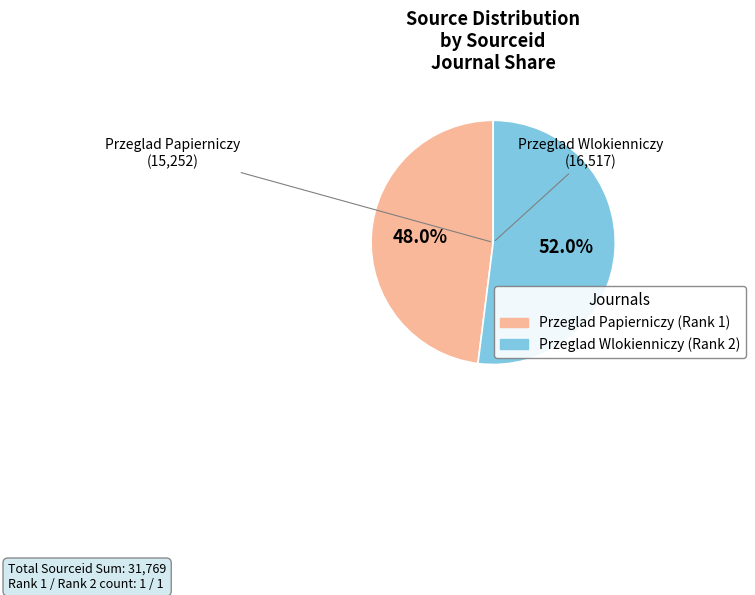

Rank the categories by value from lowest to highest.

Przeglad Papierniczy (Rank 1), Przeglad Wlokienniczy (Rank 2)